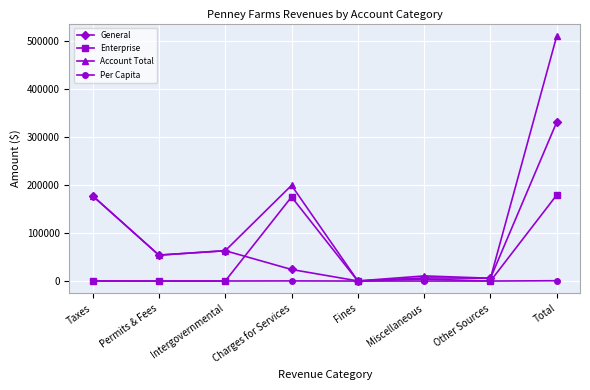

What is the approximate value of Per Capita at Charges for Services?

267.4